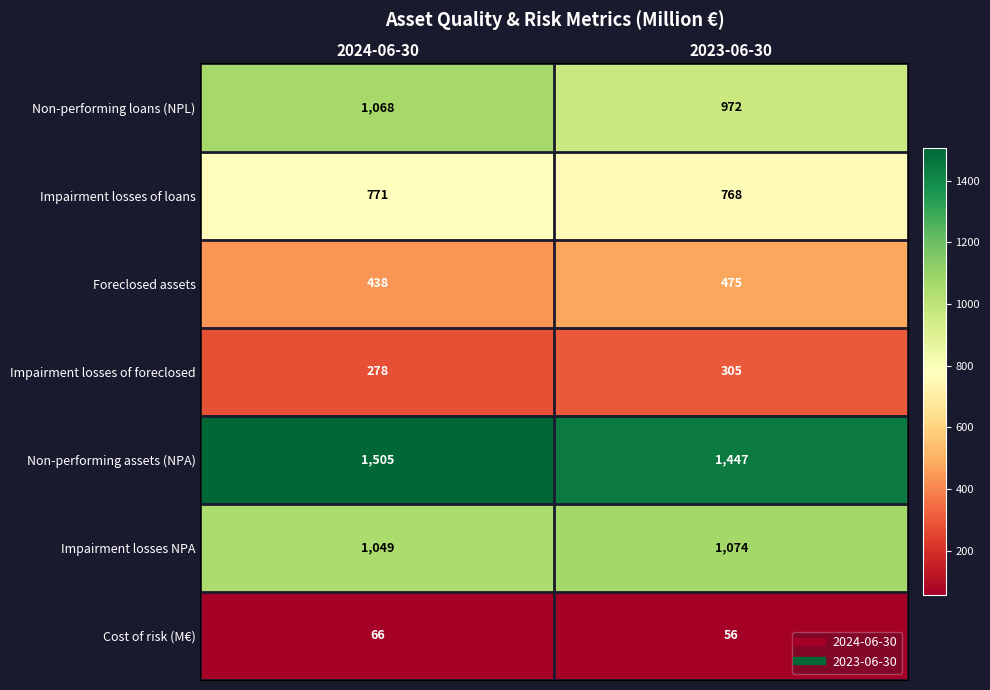

What is the difference between the Non-performing loans (NPL) values at 2024-06-30 and 2023-06-30?

96